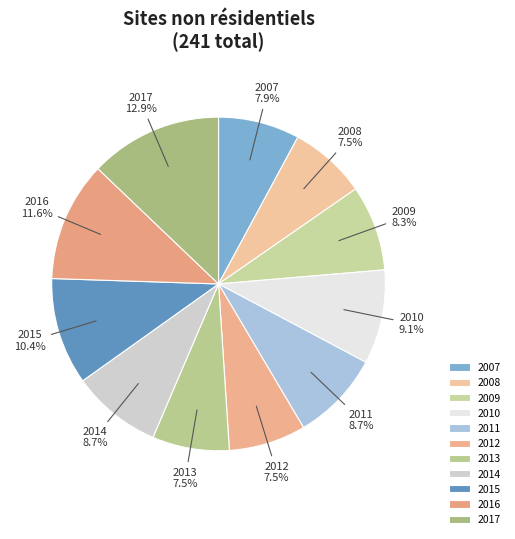

What is the ratio of the value at 2015 to the value at 2008?

1.4